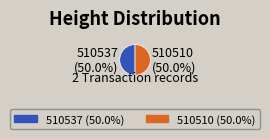

How many slices are in this pie chart?

2